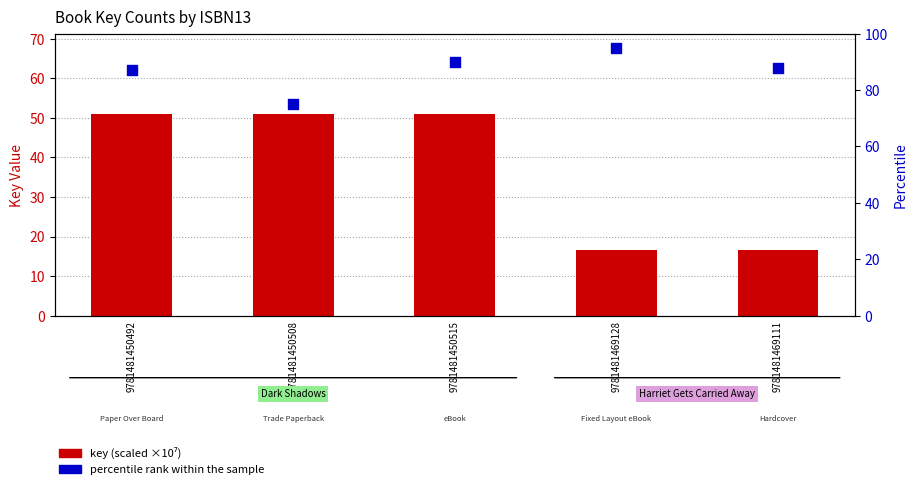

Which series has the largest total across all categories?

percentile rank within the sample